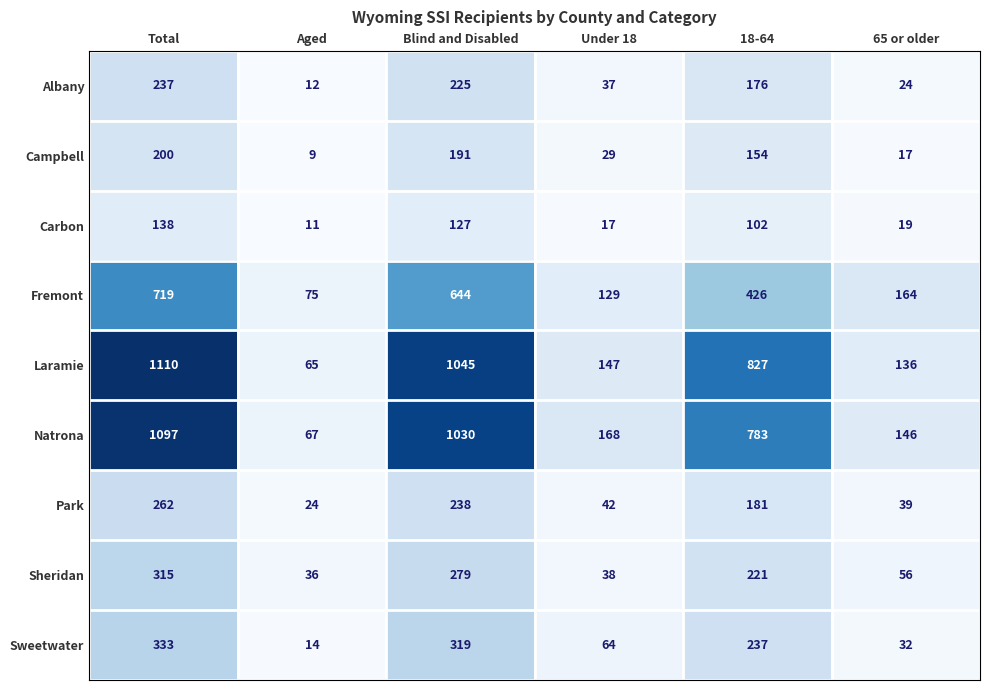

True or false: Campbell has a value of 9 at Aged.

True